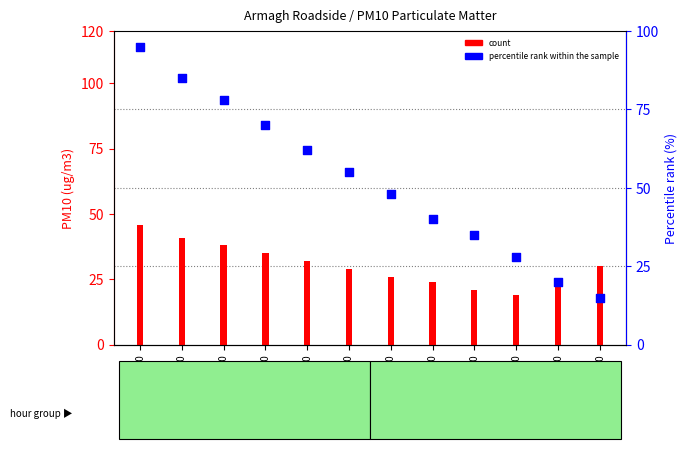

Which series has the largest total across all categories?

percentile rank within the sample